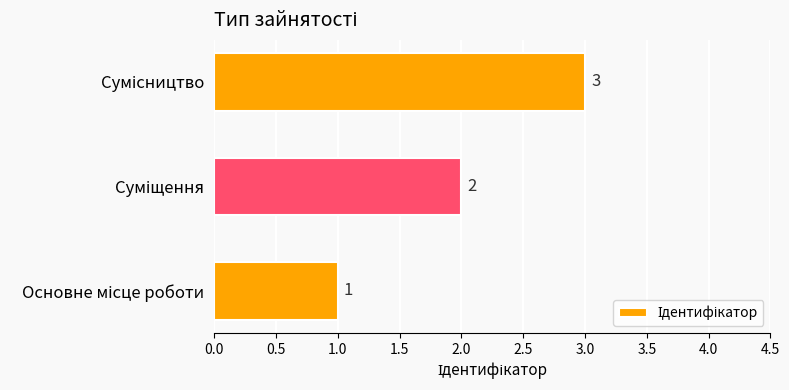

How many values are between 1 and 3?

3